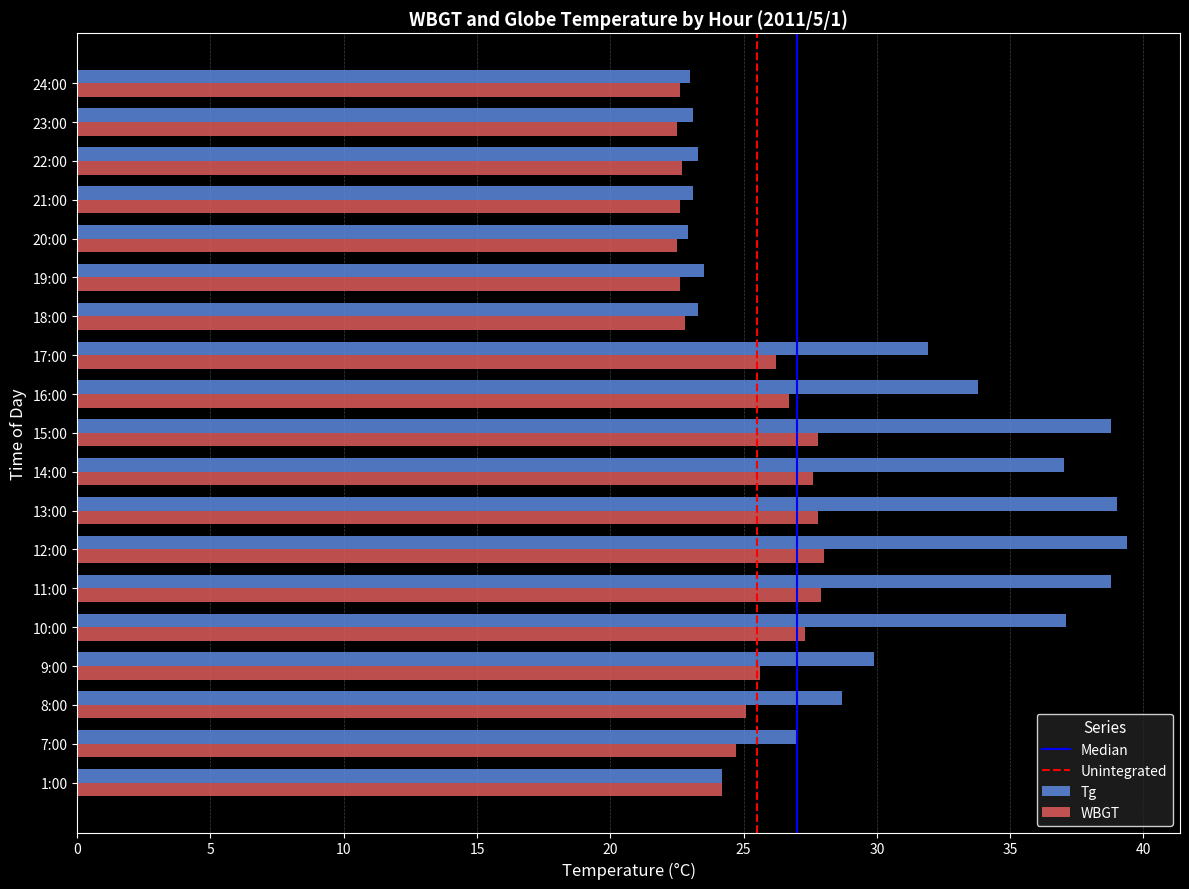

Which series has the largest total across all categories?

Tg